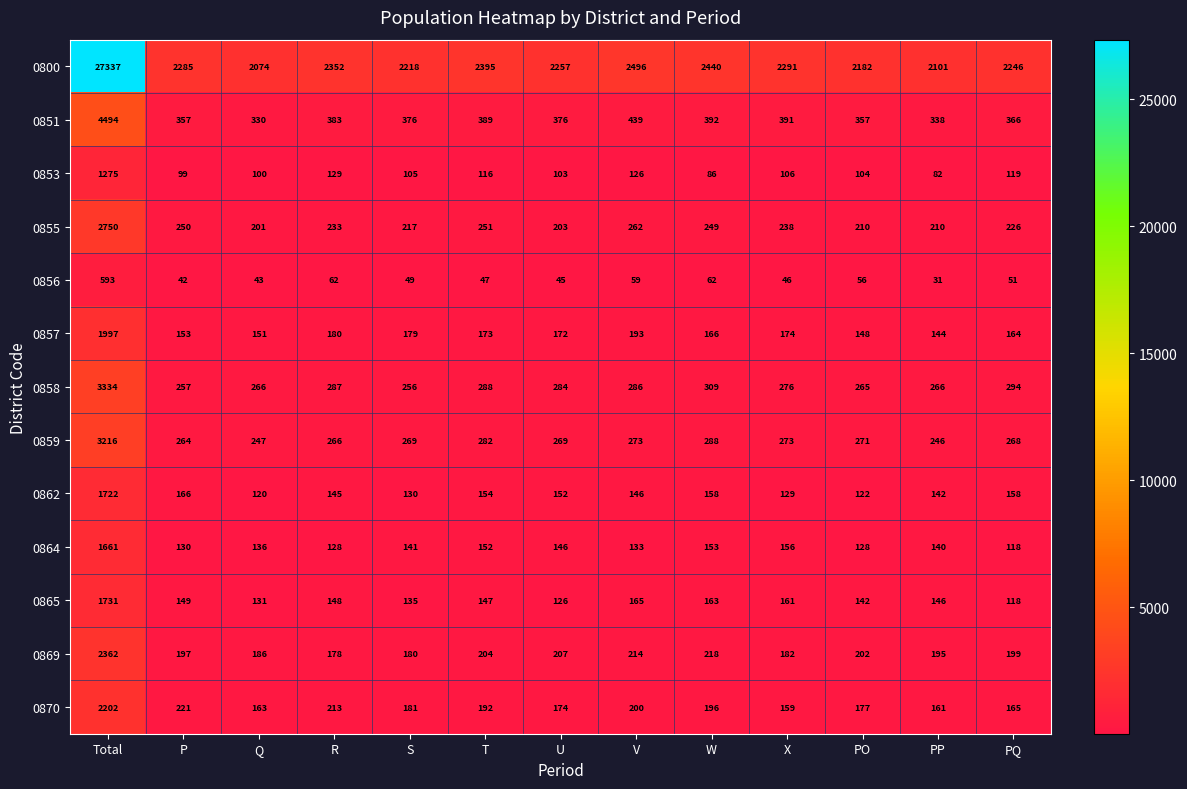

Read the 0800 value at U.

2257